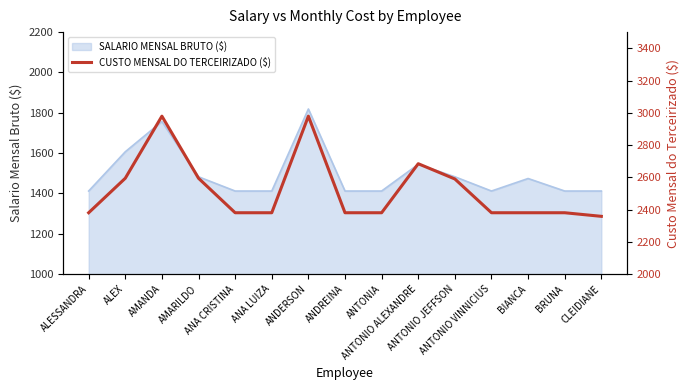

Does the chart have visible grid lines?

No